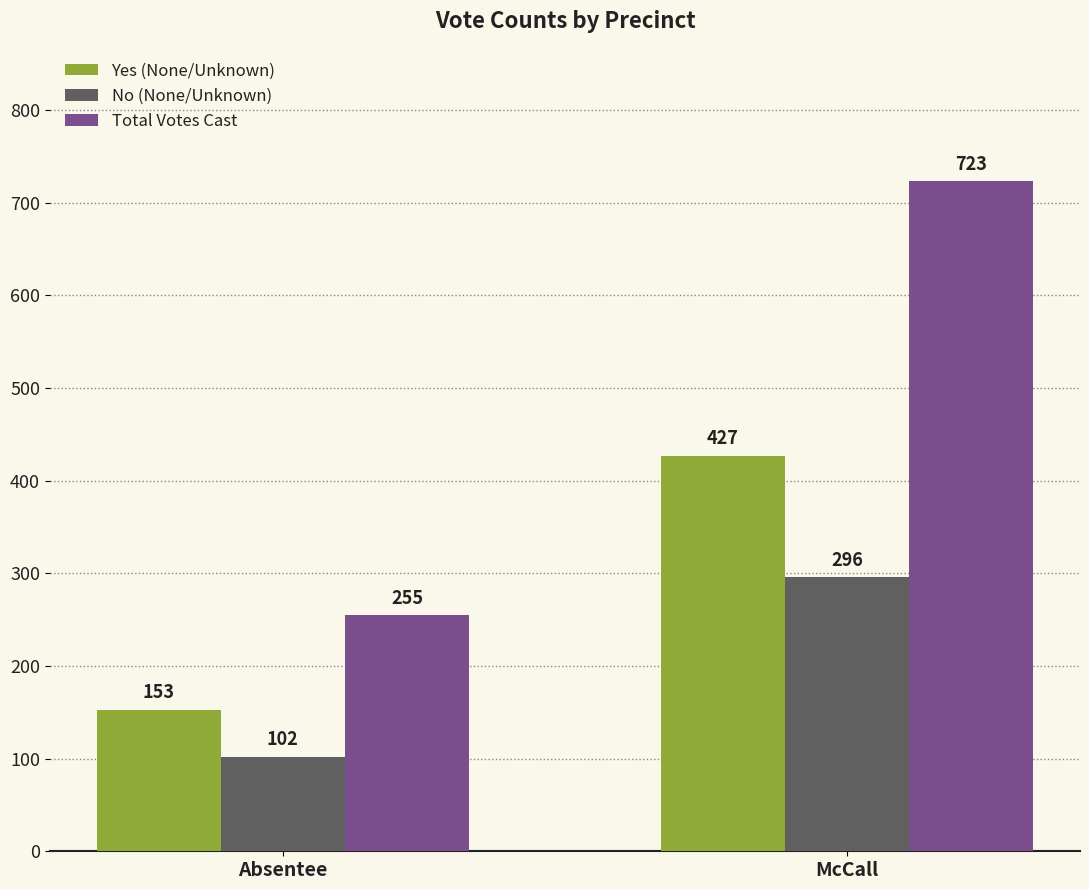

True or false: Yes (None/Unknown) has a value of 575 at McCall.

False